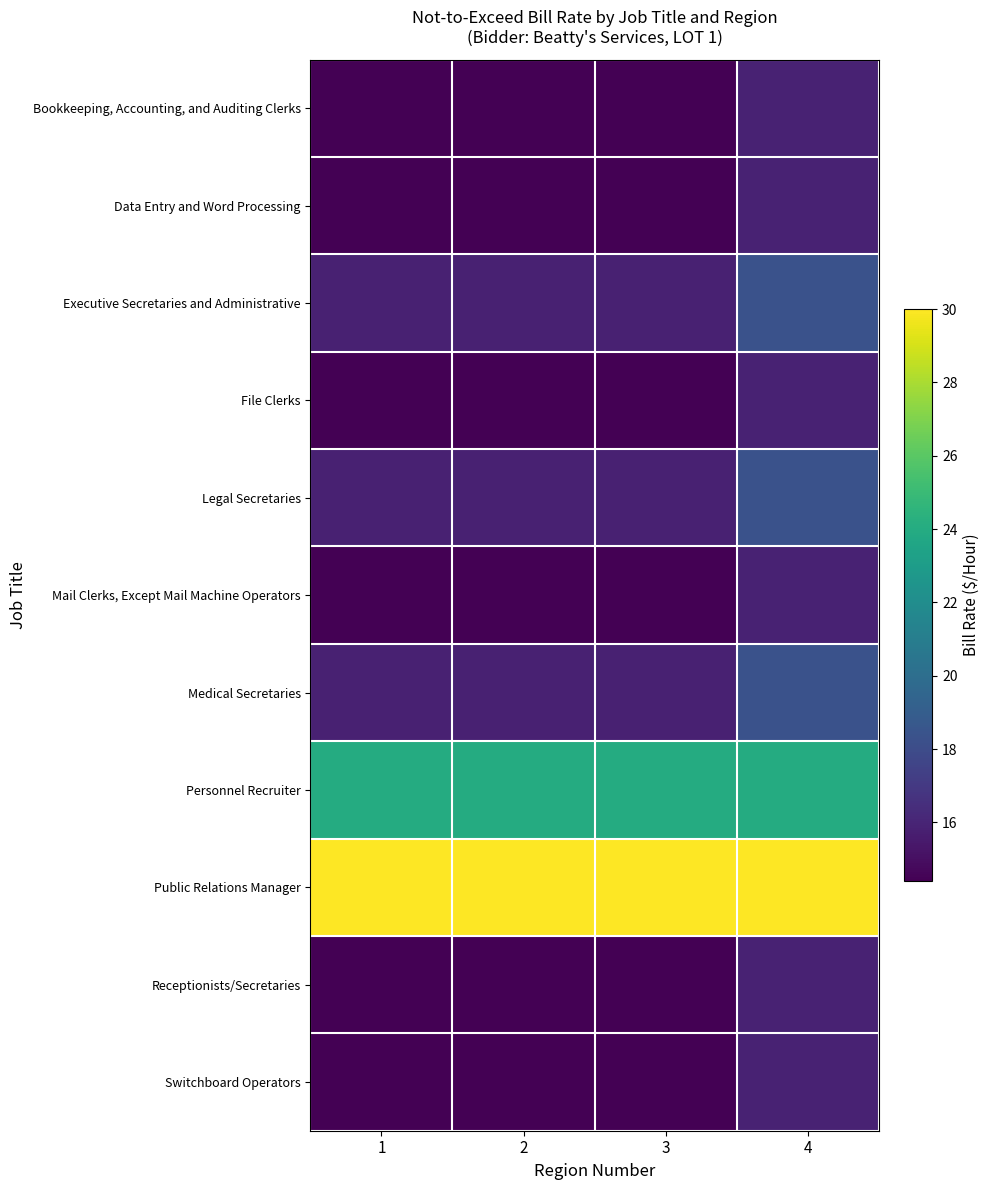

What is the difference between the highest and lowest values at 3?

15.6